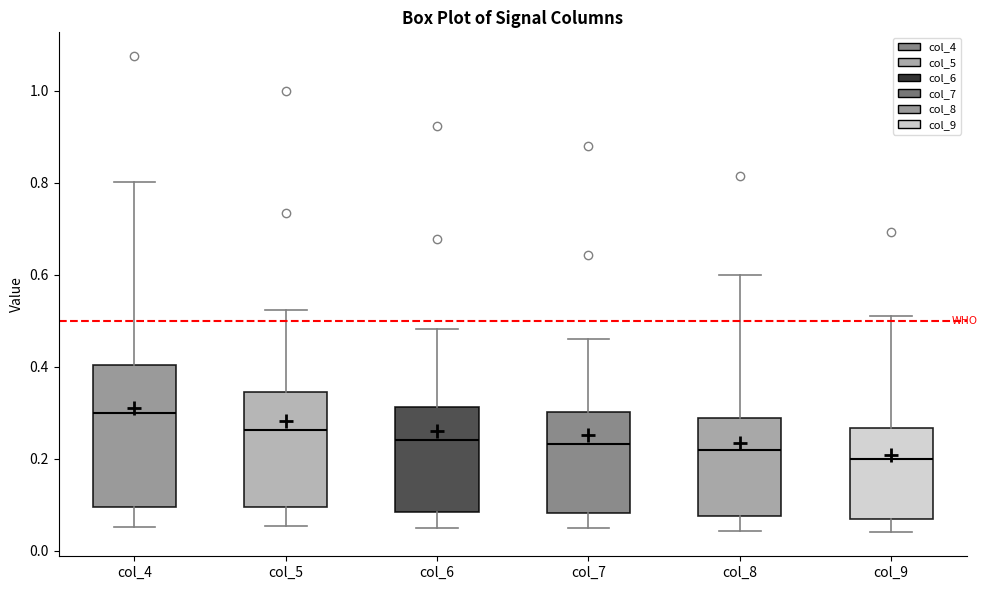

Reading left to right, transcribe this box plot: for each box, give where its median line is, the range the box spans, and where its two whiskers end, as read against the y-axis. The values are not printed on the chart, so give them approximately, as read against the axis.

col_4: median 0.30, box 0.10 to 0.40, whiskers 0.06 to 0.80
col_5: median 0.26, box 0.10 to 0.34, whiskers 0.06 to 0.52
col_6: median 0.24, box 0.08 to 0.32, whiskers 0.04 to 0.48
col_7: median 0.24, box 0.08 to 0.30, whiskers 0.04 to 0.46
col_8: median 0.22, box 0.08 to 0.28, whiskers 0.04 to 0.60
col_9: median 0.20, box 0.06 to 0.26, whiskers 0.04 to 0.52